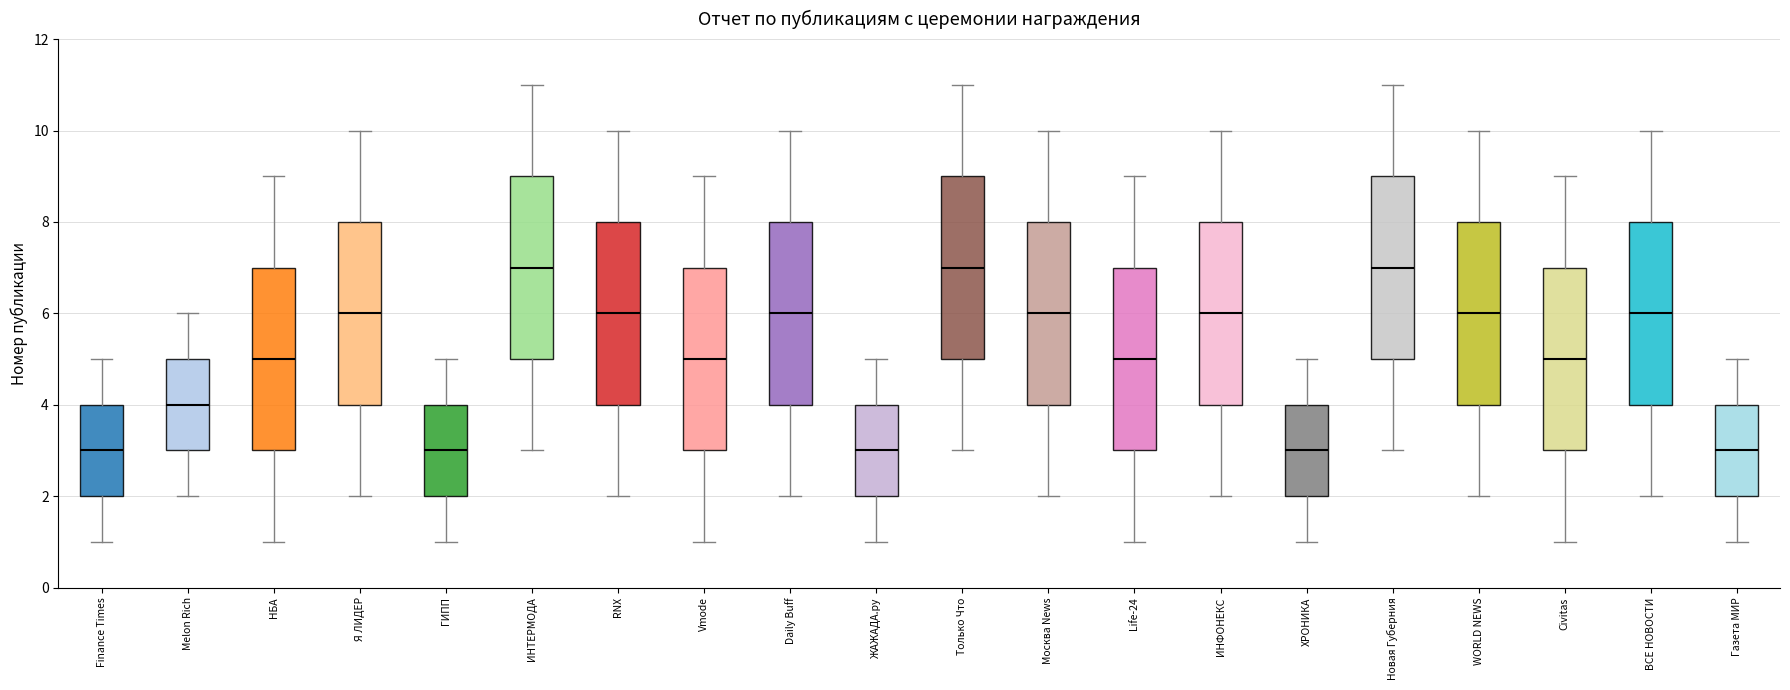

Reading left to right, read every box against the y-axis: the position of its median line, the range the box covers, and the ends of its whiskers. The values are not printed on the chart, so give them approximately, as read against the axis.

Finance Times: median 3, box 2 to 4, whiskers 1 to 5
Melon Rich: median 4, box 3 to 5, whiskers 2 to 6
НБА: median 5, box 3 to 7, whiskers 1 to 9
Я ЛИДЕР: median 6, box 4 to 8, whiskers 2 to 10
ГИПП: median 3, box 2 to 4, whiskers 1 to 5
ИНТЕРМОДА: median 7, box 5 to 9, whiskers 3 to 11
RNX: median 6, box 4 to 8, whiskers 2 to 10
Vmode: median 5, box 3 to 7, whiskers 1 to 9
Daily Buff: median 6, box 4 to 8, whiskers 2 to 10
ЖАЖАДА.ру: median 3, box 2 to 4, whiskers 1 to 5
Только Что: median 7, box 5 to 9, whiskers 3 to 11
Москва News: median 6, box 4 to 8, whiskers 2 to 10
Life-24: median 5, box 3 to 7, whiskers 1 to 9
ИНФОНЕКС: median 6, box 4 to 8, whiskers 2 to 10
ХРОНИКА: median 3, box 2 to 4, whiskers 1 to 5
Новая Губерния: median 7, box 5 to 9, whiskers 3 to 11
WORLD NEWS: median 6, box 4 to 8, whiskers 2 to 10
Сivitas: median 5, box 3 to 7, whiskers 1 to 9
ВСЕ НОВОСТИ: median 6, box 4 to 8, whiskers 2 to 10
Газета МИР: median 3, box 2 to 4, whiskers 1 to 5